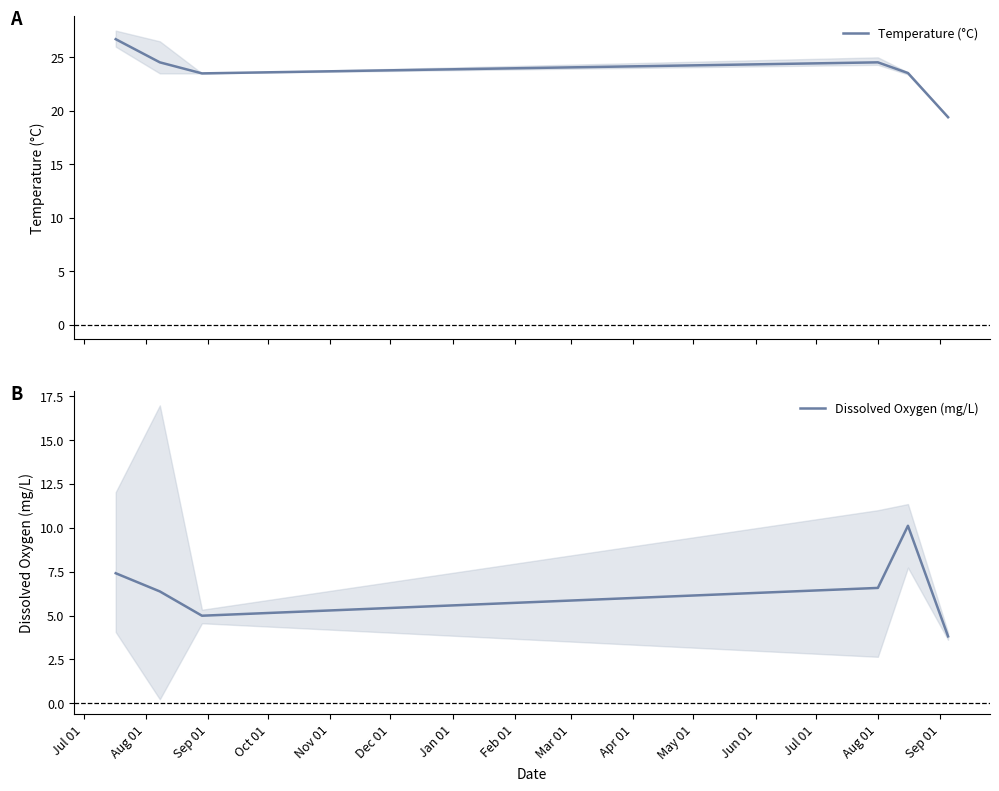

What is the lowest value of the Dissolved Oxygen (mg/L) series?

3.8